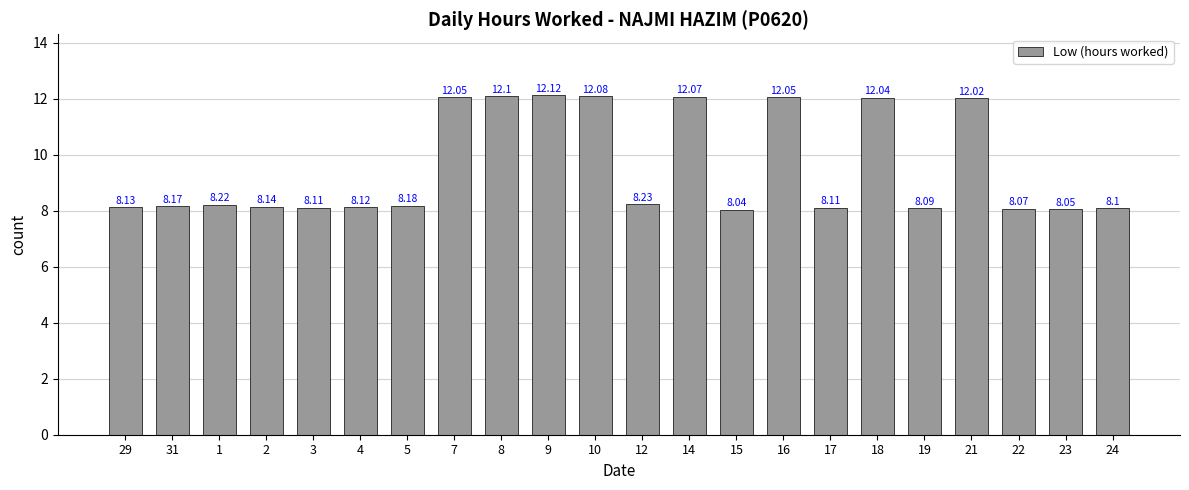

Approximately how many times larger is the value at 31 compared to 12?

1.0